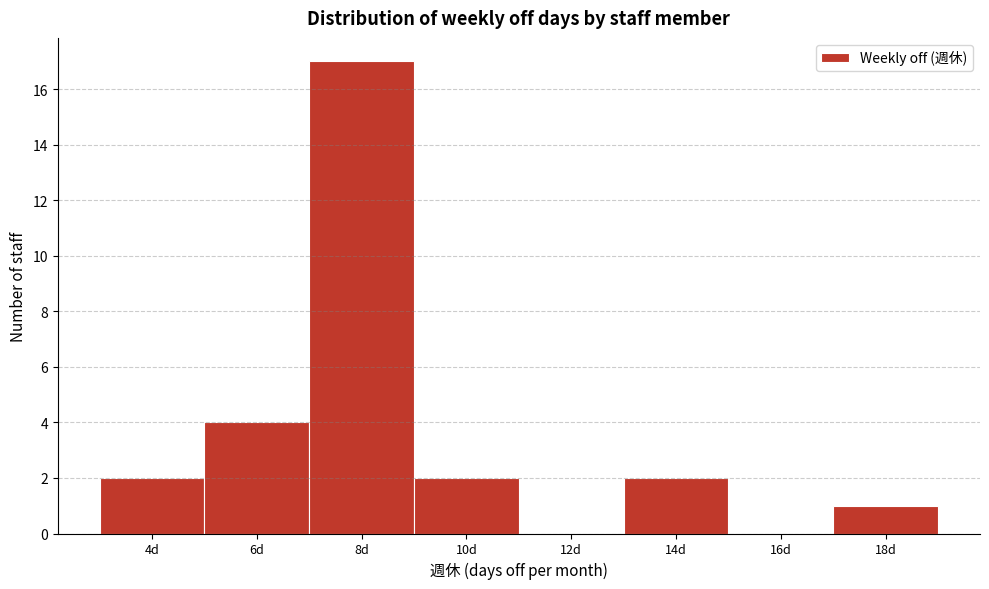

Reading left to right, extract all data points from this chart.

4d=2	6d=4	8d=17	10d=2	12d=0	14d=2	16d=0	18d=1